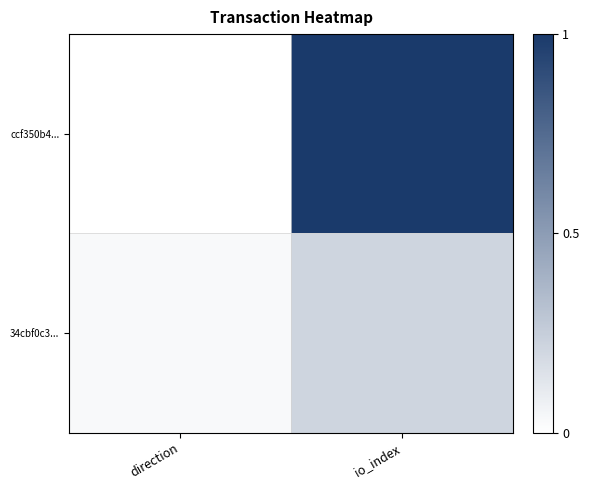

List the series in order of their overall mean, highest first.

ccf350b4..., 34cbf0c3...